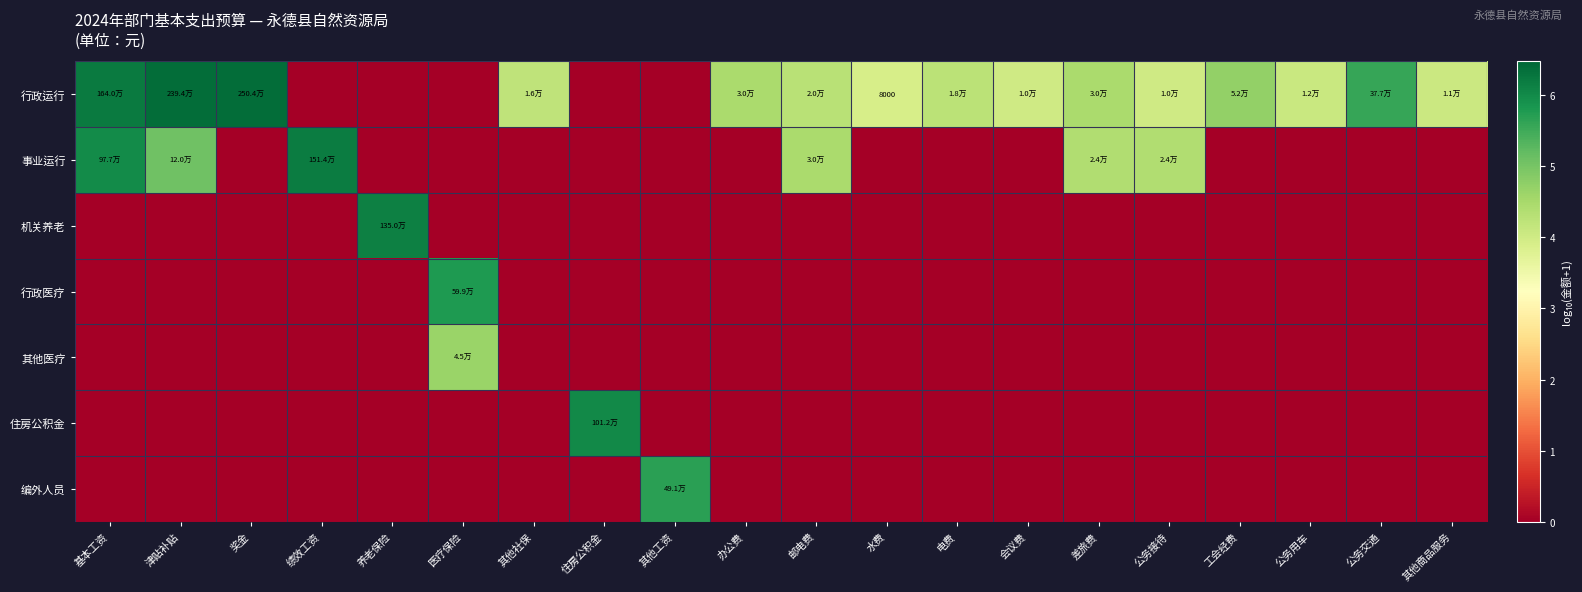

The 机关养老 series shows 0.0 at 差旅费. True or false?

True